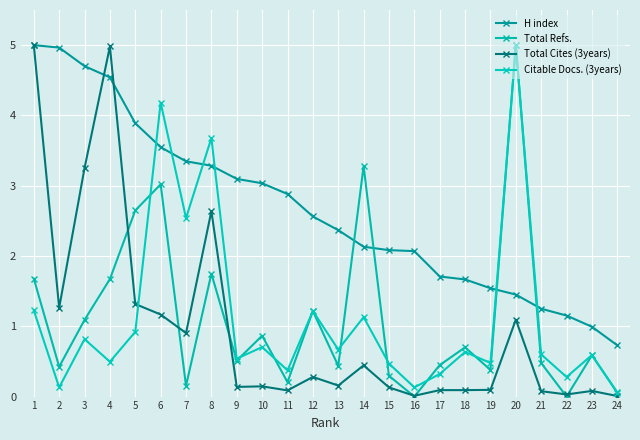

What is the total value across all series at 17?

2.6